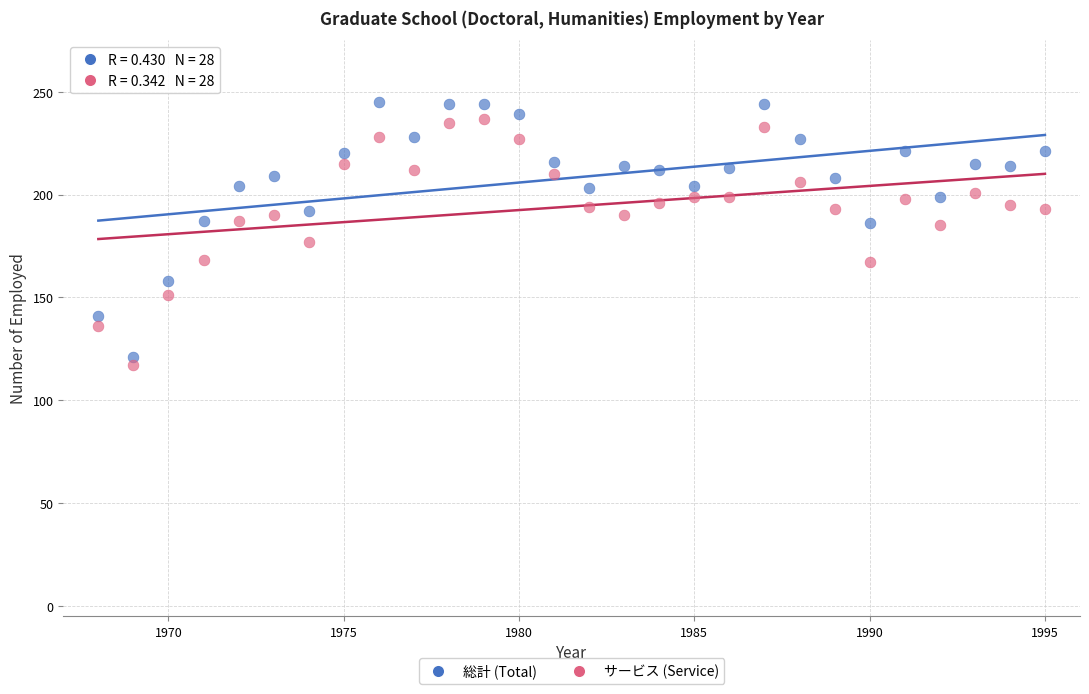

Across all data points, what is the range of Y values (max minus min)?

128